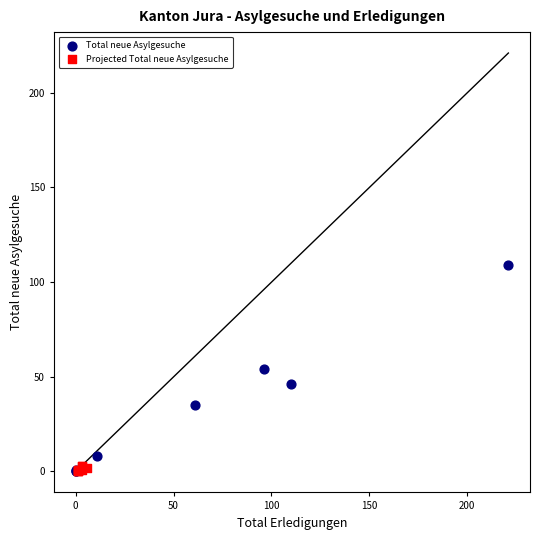

Which series has the largest Y range (max minus min)?

Total neue Asylgesuche